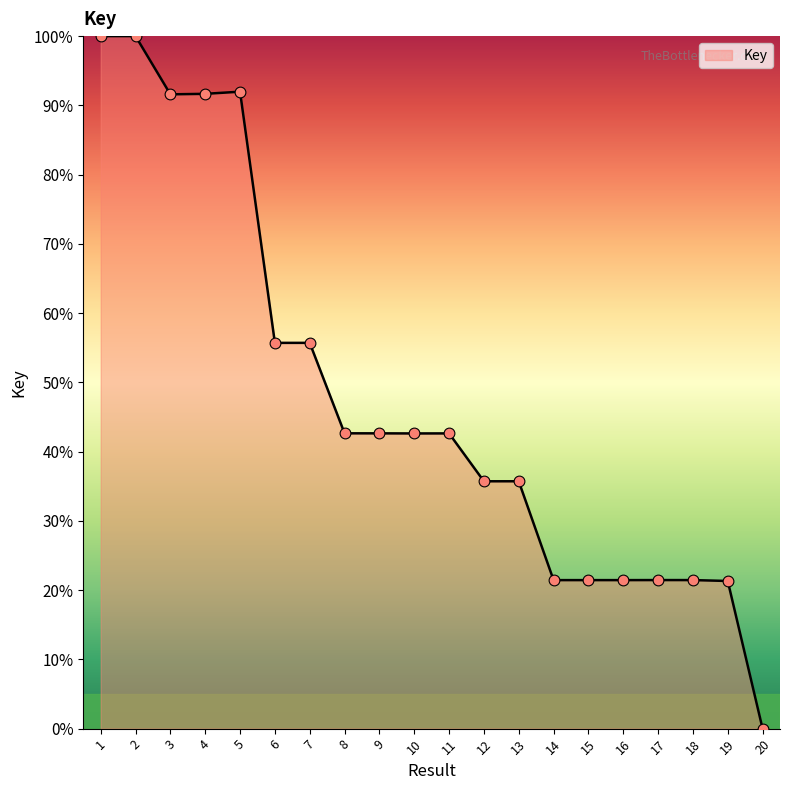

What is the ratio of the value at 10 to the value at 9?

1.0